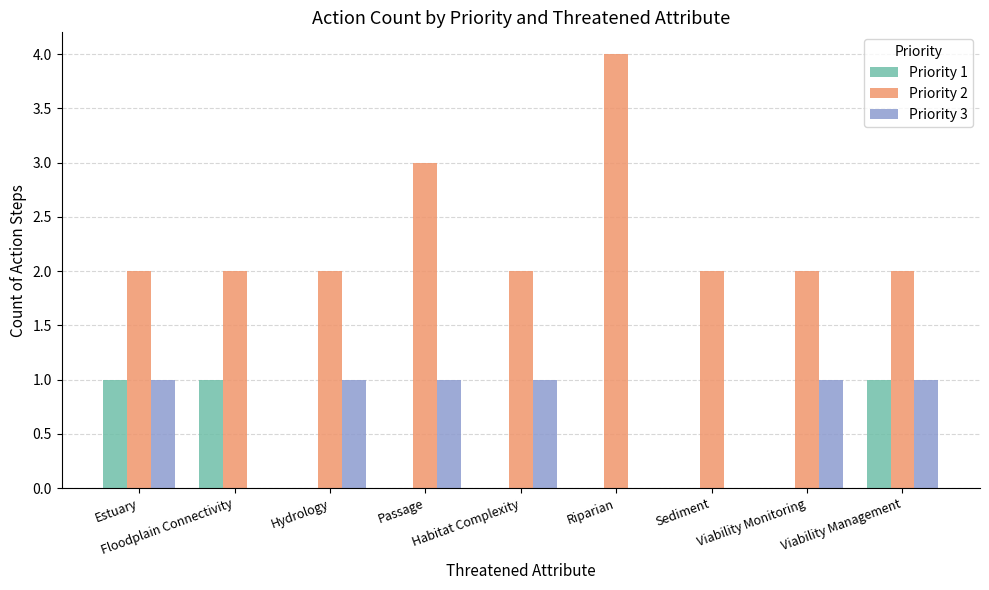

Which series has the largest total across all categories?

Priority 2